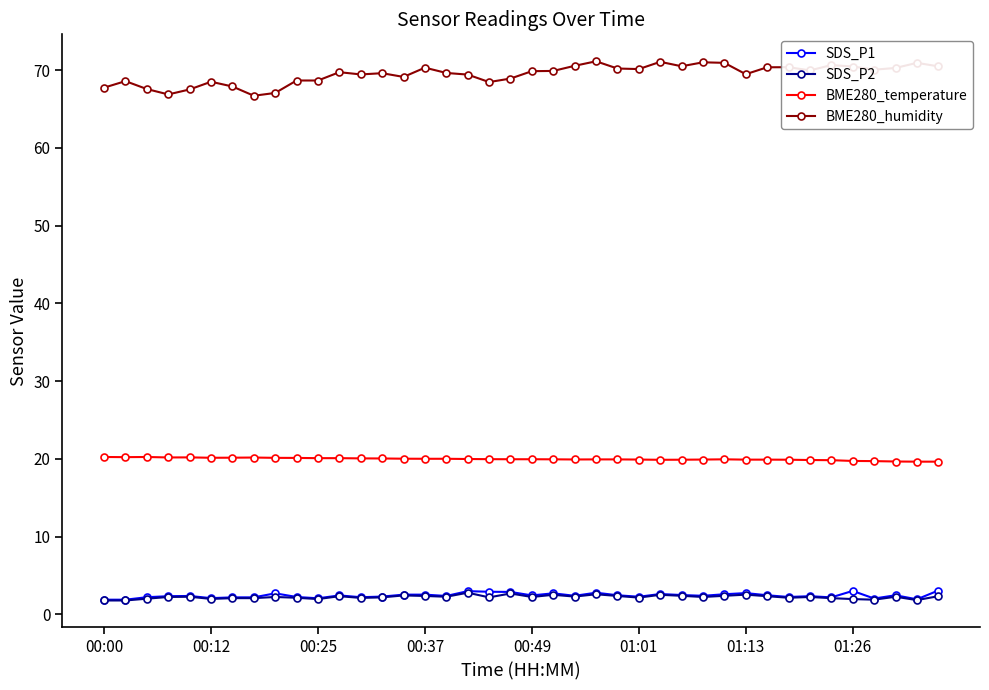

How many lines are shown in the chart?

4